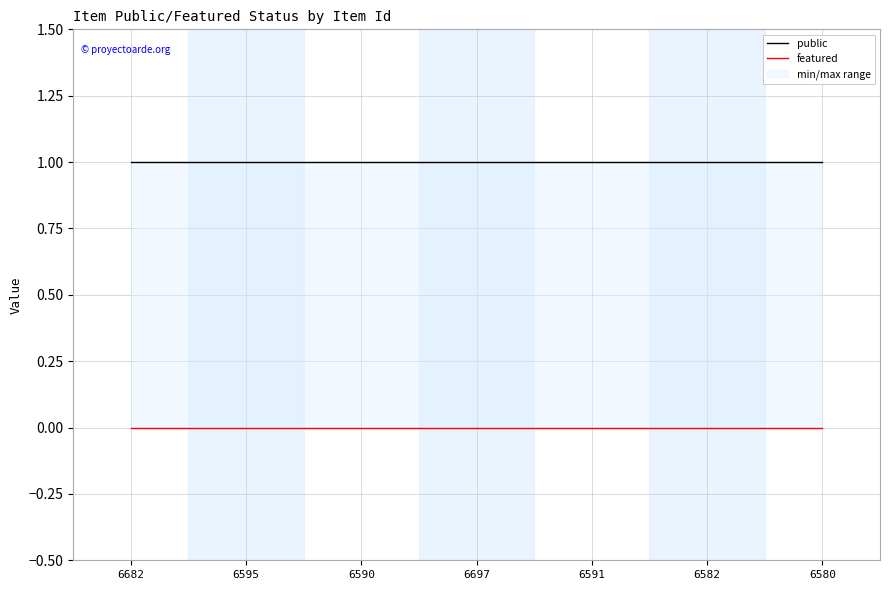

What is the difference between the highest and lowest values at 6582?

1